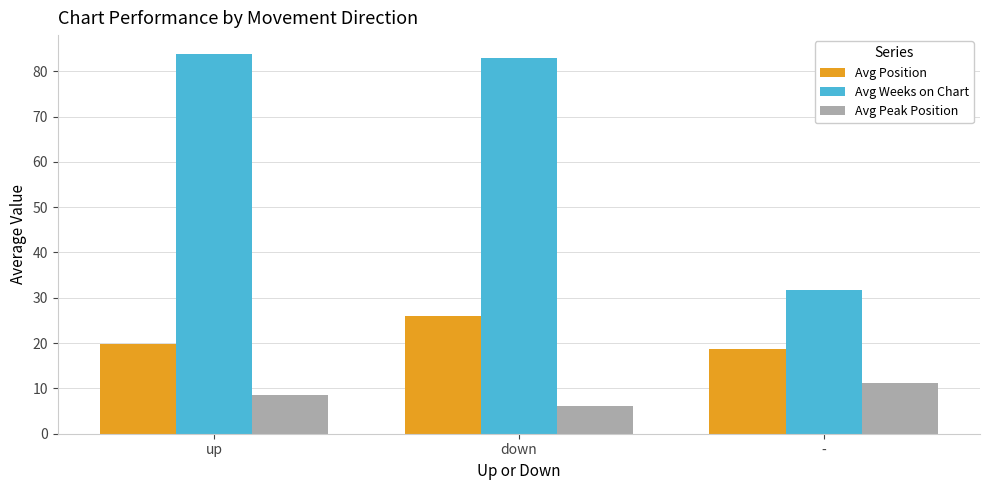

Rank the categories by Avg Weeks on Chart value from lowest to highest.

-, down, up